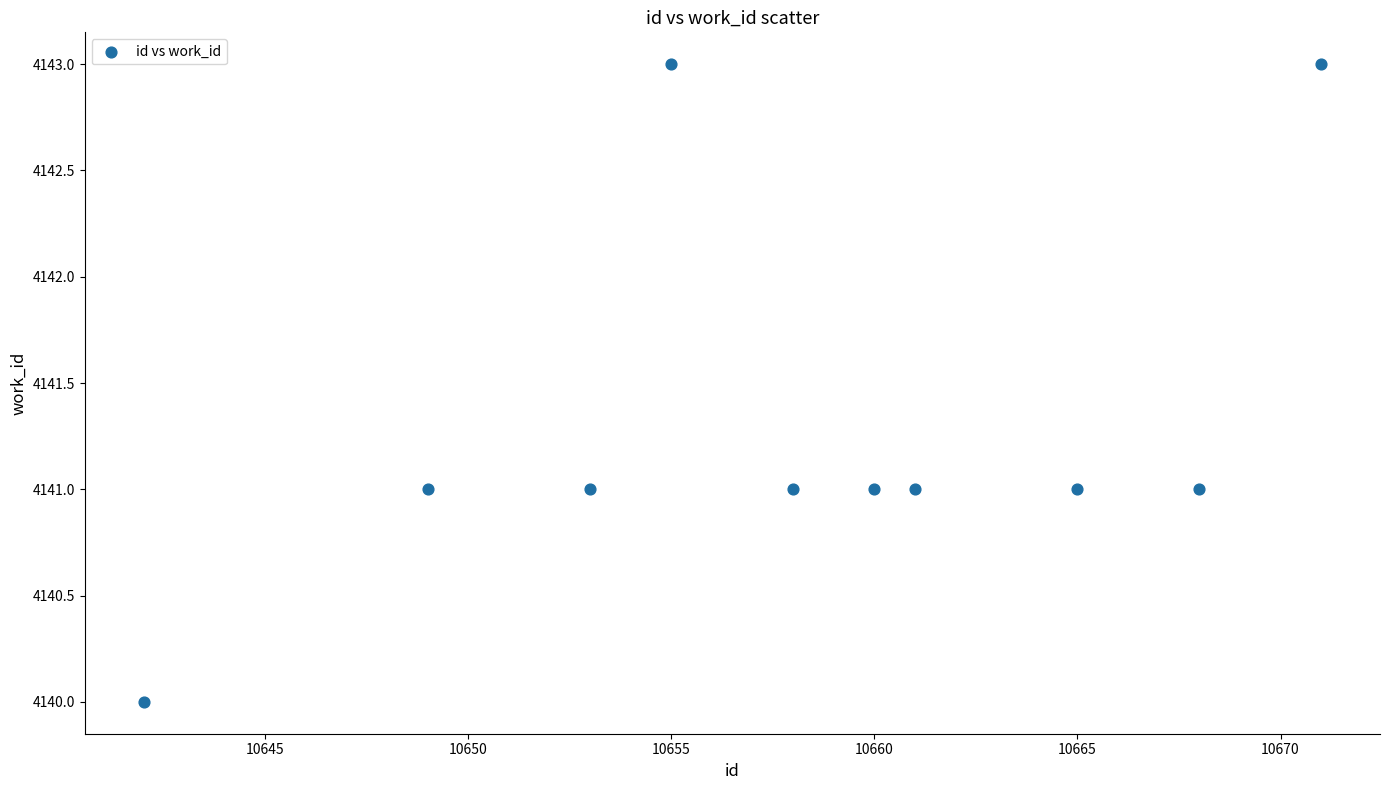

What is the range of X values (max minus min)?

29